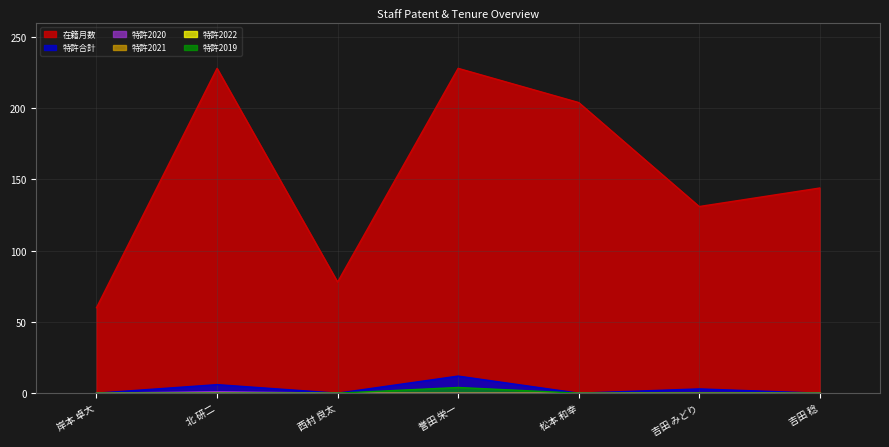

What is the average value of the 在籍月数 series?

153